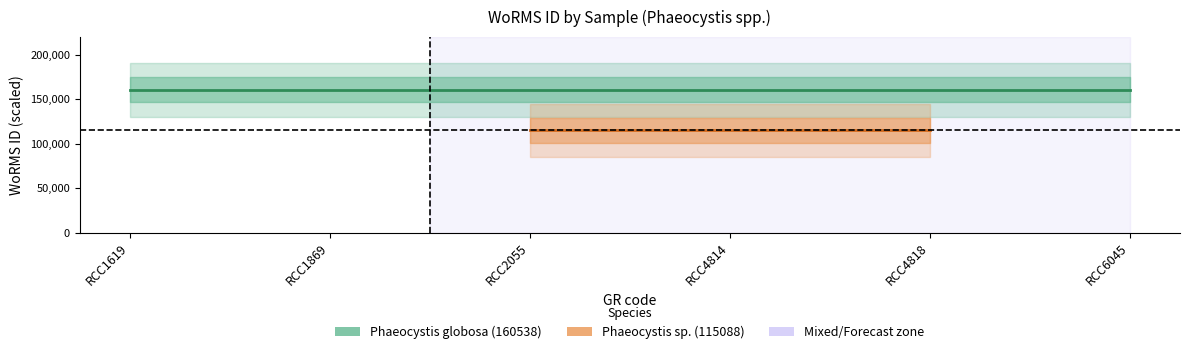

Which category has the highest value in the Phaeocystis globosa (160538) series?

RCC1619